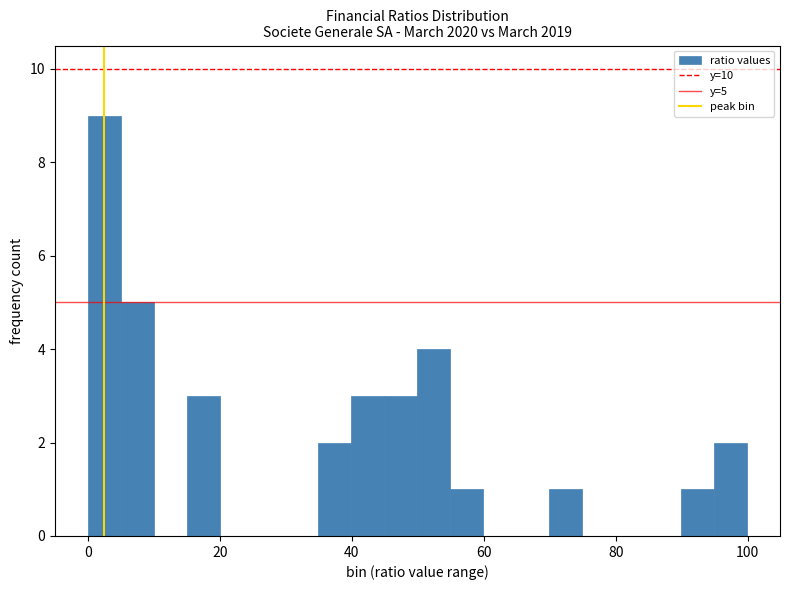

Around what value on the x-axis is the tallest bar? Give the approximate position of its centre, as read against the axis.

2